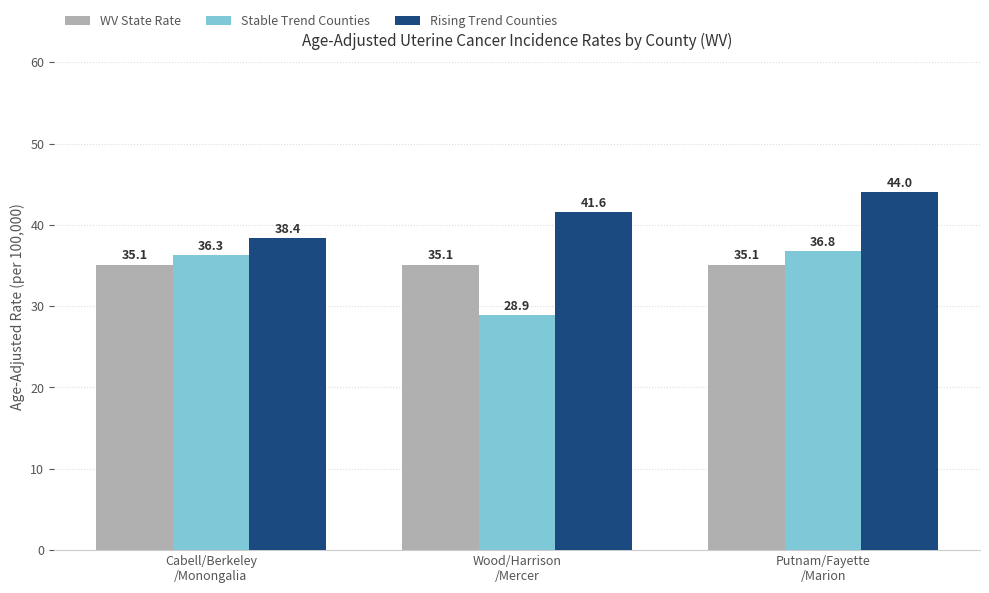

What is the label of the 3rd bar from the left?

Putnam/Fayette
/Marion